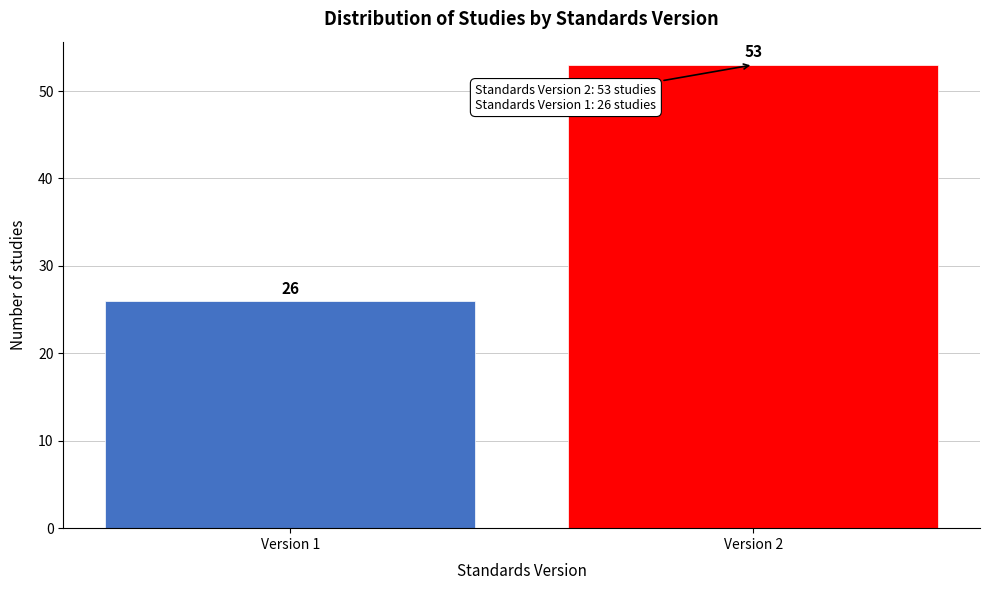

Reading left to right, extract all data points from this chart.

Version 1=26	Version 2=53